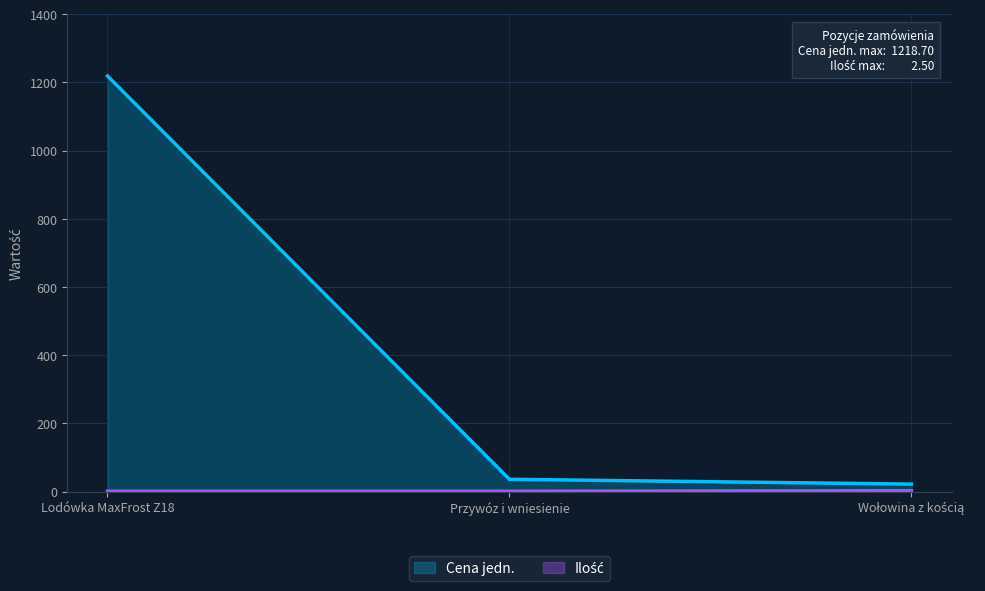

How many lines are shown in the chart?

2